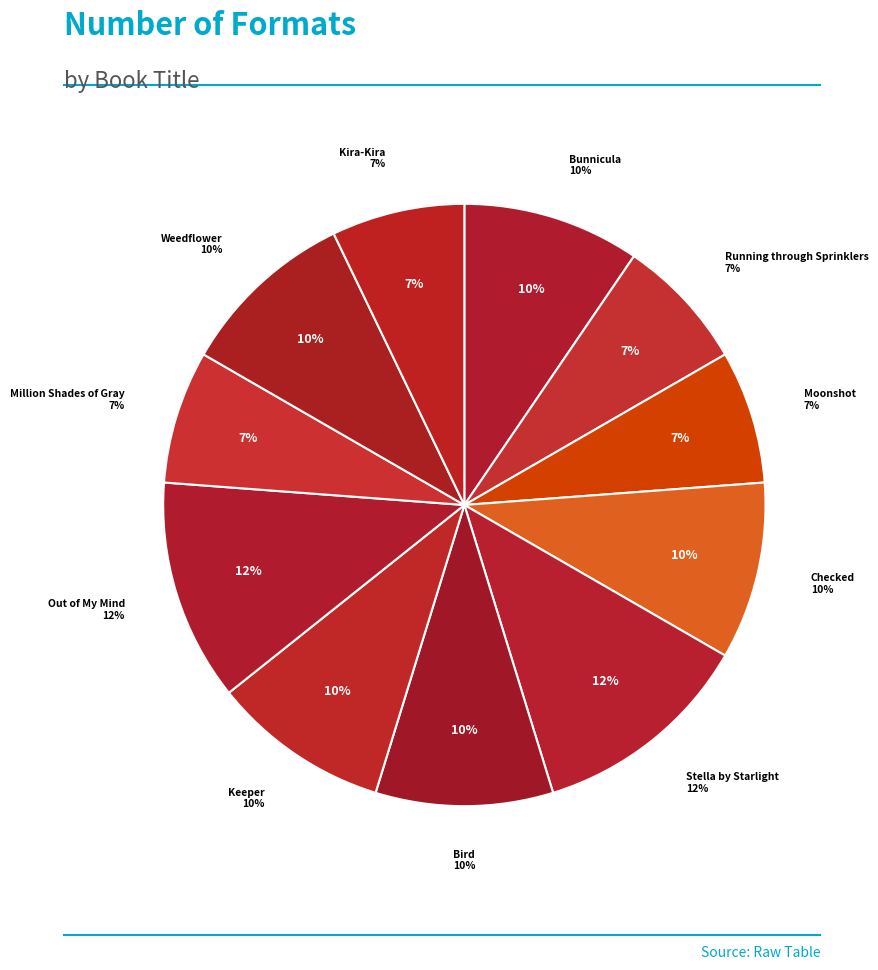

Is Running through Sprinklers the majority of the pie?

No